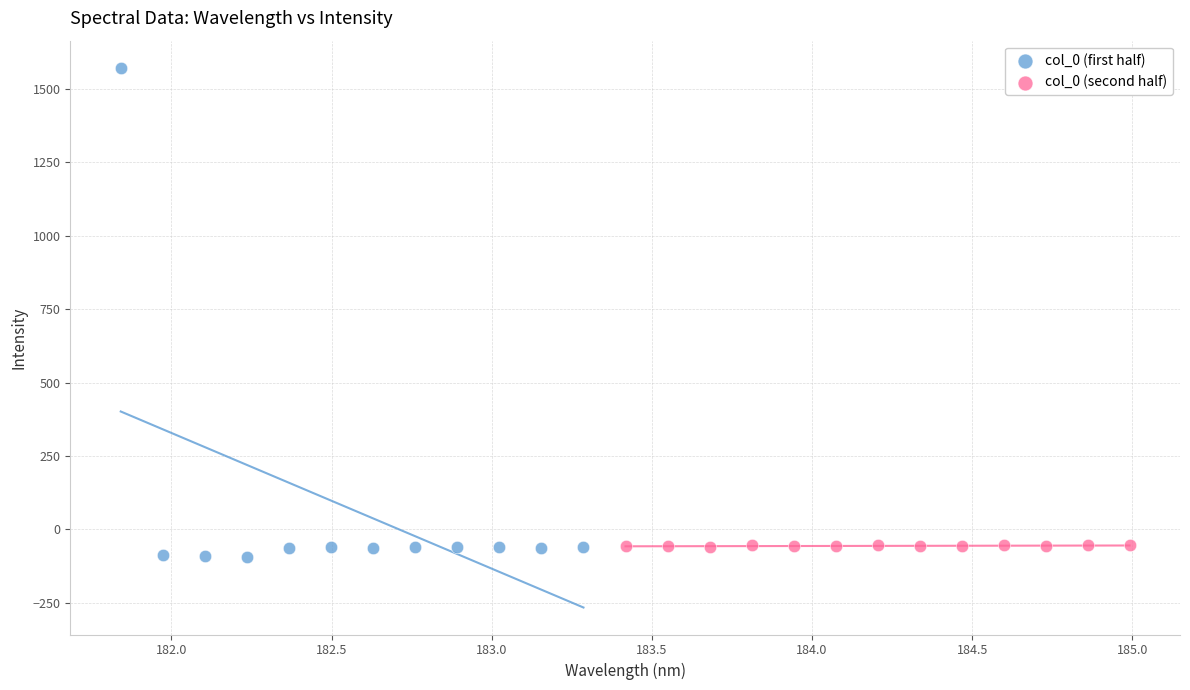

Which series reaches the maximum Y coordinate?

col_0 (first half)